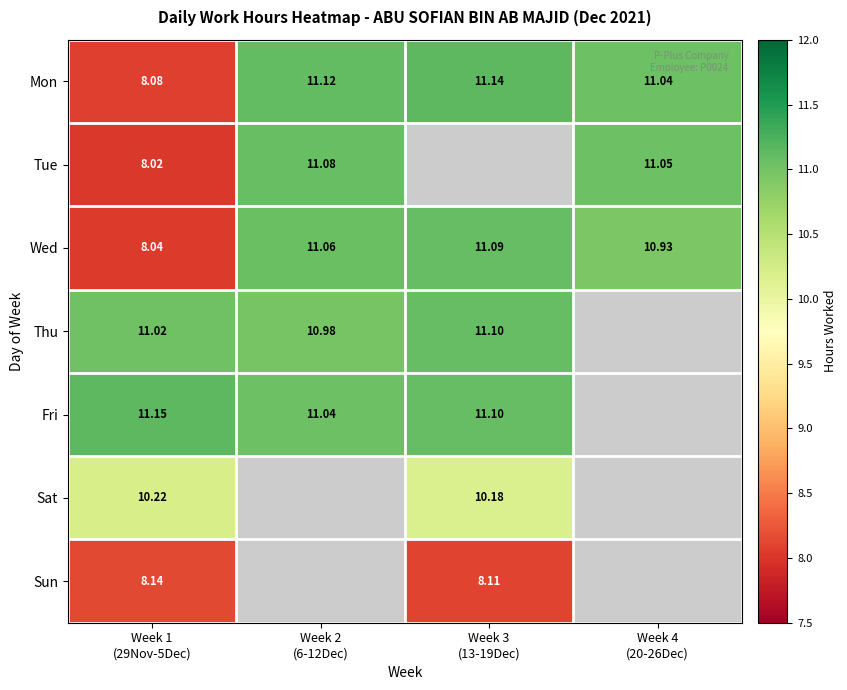

At which label is Tue closest to 9?

Week 1 (29Nov-5Dec)